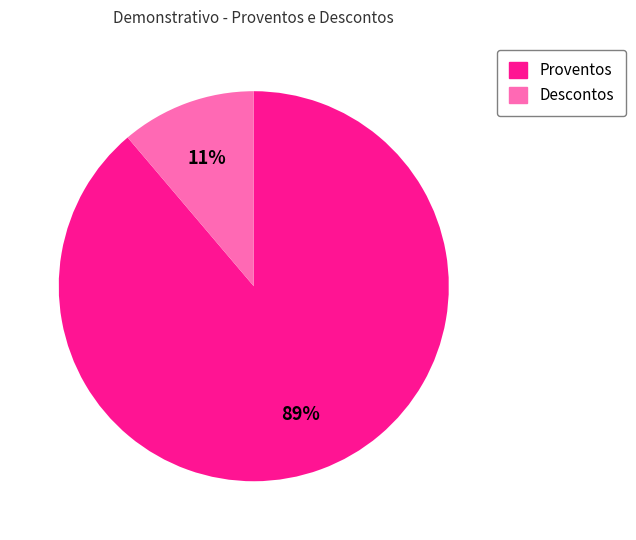

To the nearest percent, what is the average slice percentage?

50%